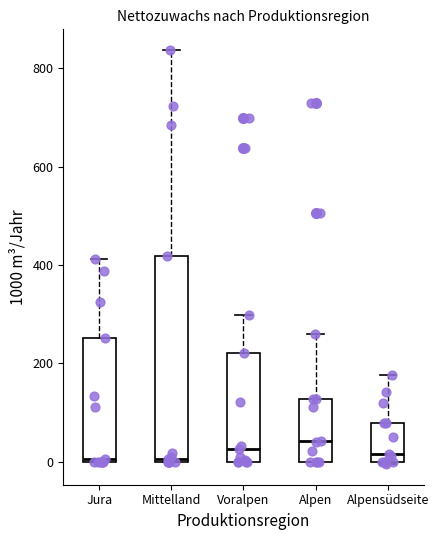

Reading left to right, read every box against the y-axis: the position of its median line, the range the box covers, and the ends of its whiskers. The values are not printed on the chart, so give them approximately, as read against the axis.

Jura: median 0, box 0 to 260, whiskers 0 to 420
Mittelland: median 0, box 0 to 420, whiskers 0 to 840
Voralpen: median 20, box 0 to 220, whiskers 0 to 300
Alpen: median 40, box 0 to 120, whiskers 0 to 260
Alpensüdseite: median 20, box 0 to 80, whiskers 0 to 180